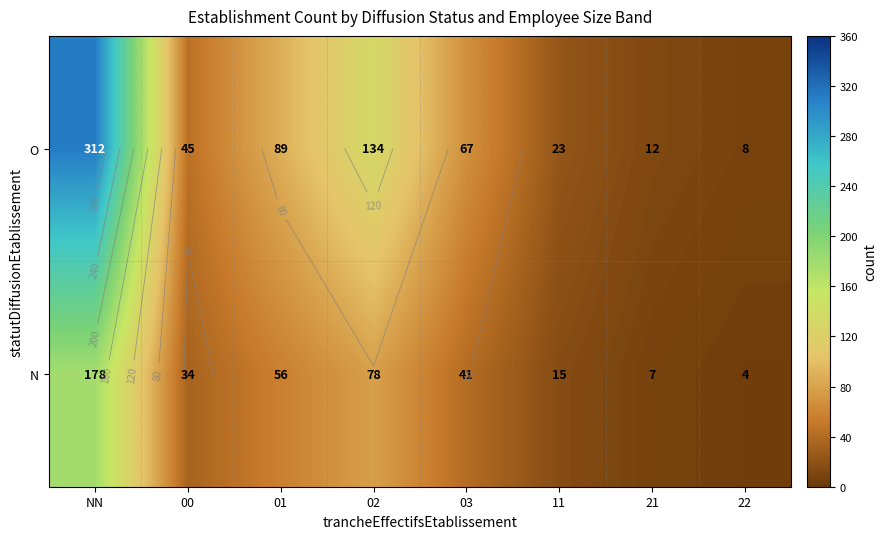

Is the value of N at 02 greater than the value of O at 01?

No